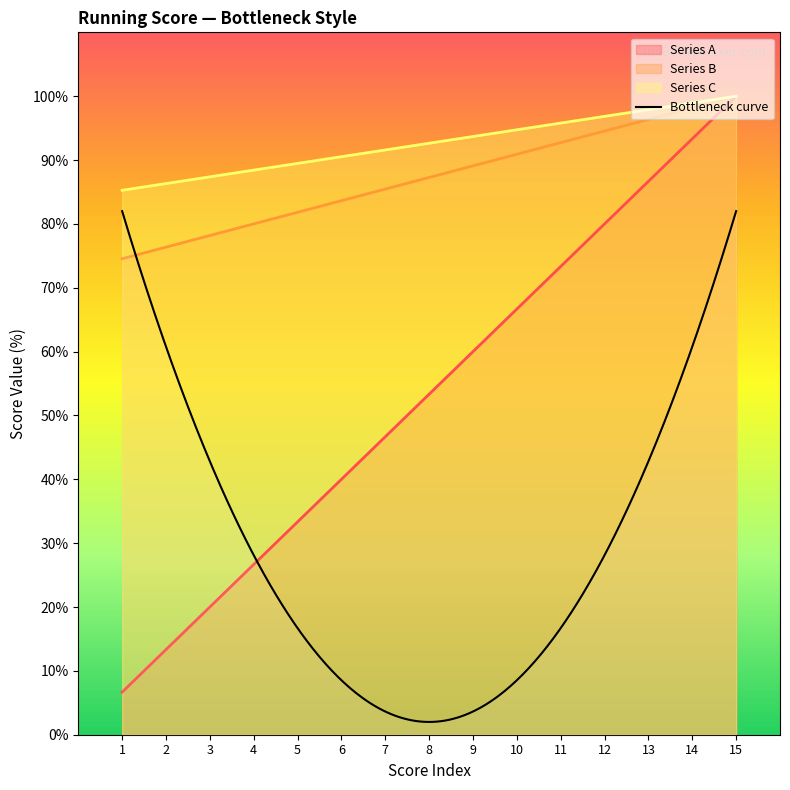

Reading left to right, list all the values displayed in this chart.

Series A: 1=6.7	2=13.3	3=20.0	4=26.7	5=33.3	6=40.0	7=46.7	8=53.3	9=60.0	10=66.7	11=73.3	12=80.0	13=86.7	14=93.3	15=100.0
Series B: 1=74.5	2=76.4	3=78.2	4=80.0	5=81.8	6=83.6	7=85.5	8=87.3	9=89.1	10=90.9	11=92.7	12=94.5	13=96.4	14=98.2	15=100.0
Series C: 1=85.3	2=86.3	3=87.4	4=88.4	5=89.5	6=90.5	7=91.6	8=92.6	9=93.7	10=94.7	11=95.8	12=96.8	13=97.9	14=98.9	15=100.0